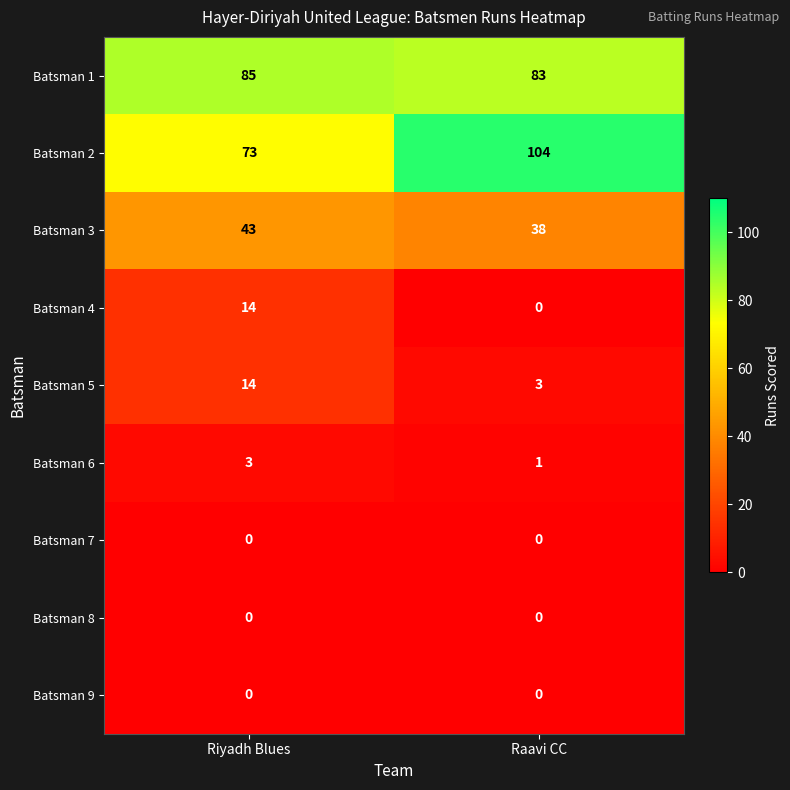

At which label is Batsman 2 closest to 88?

Riyadh Blues